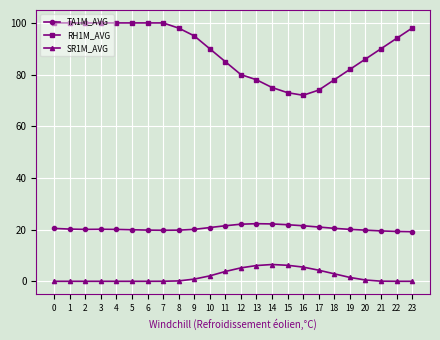

True or false: TA1M_AVG and SR1M_AVG cross at least once.

False